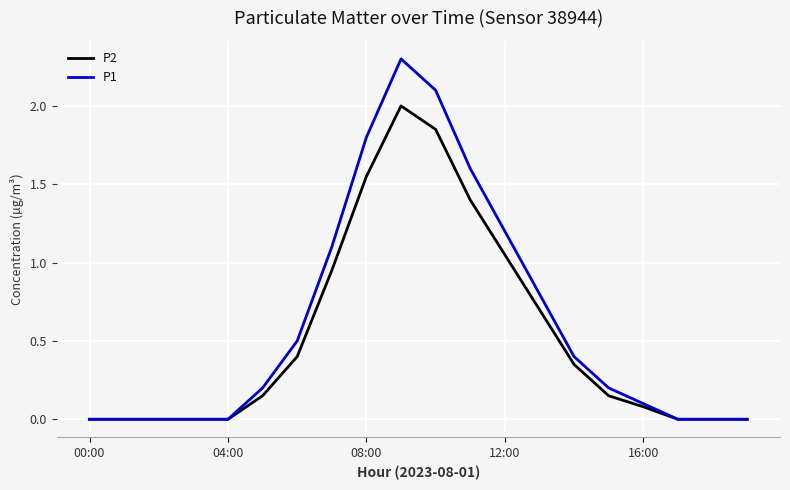

What is the maximum value shown in the chart?

2.3